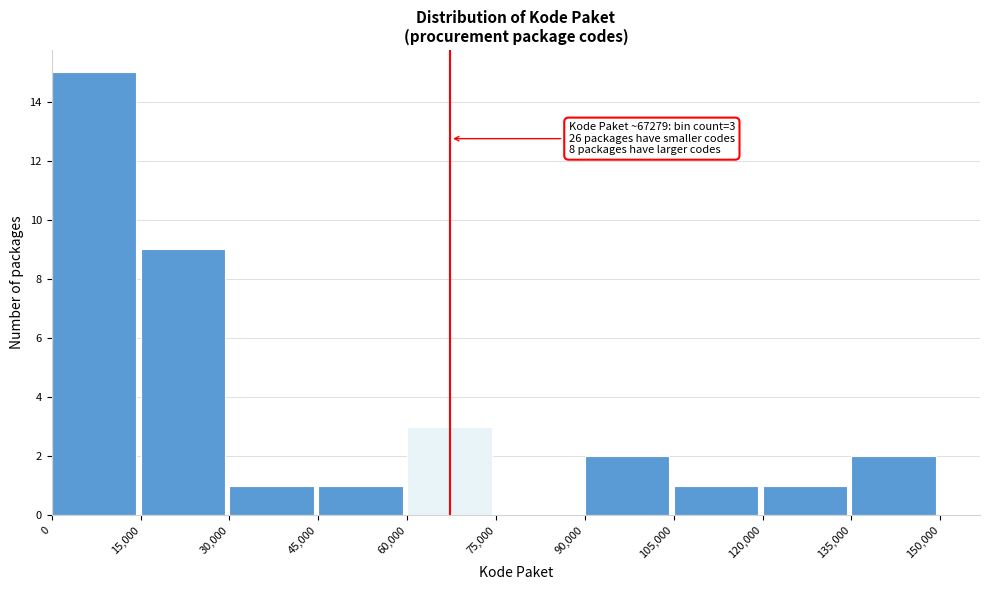

Over which range of the x-axis is the bar tallest?

0 to 15,000